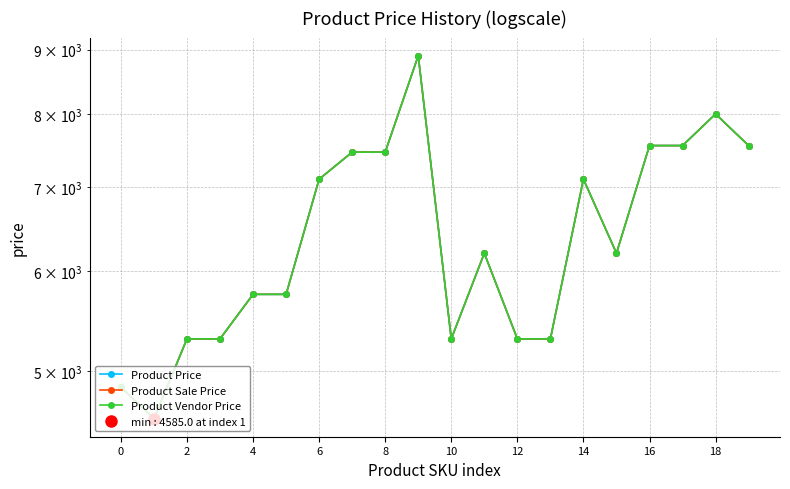

What is the highest value of the Product Vendor Price series?

8900